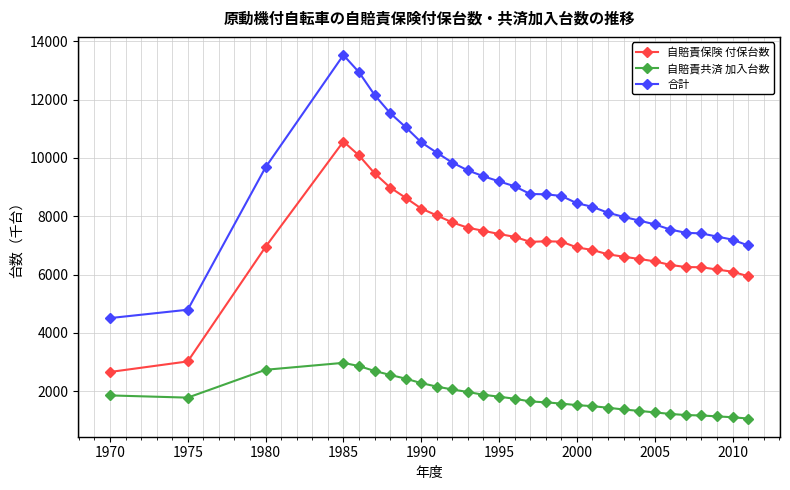

What is the maximum value for 自賠責共済 加入台数?

2968